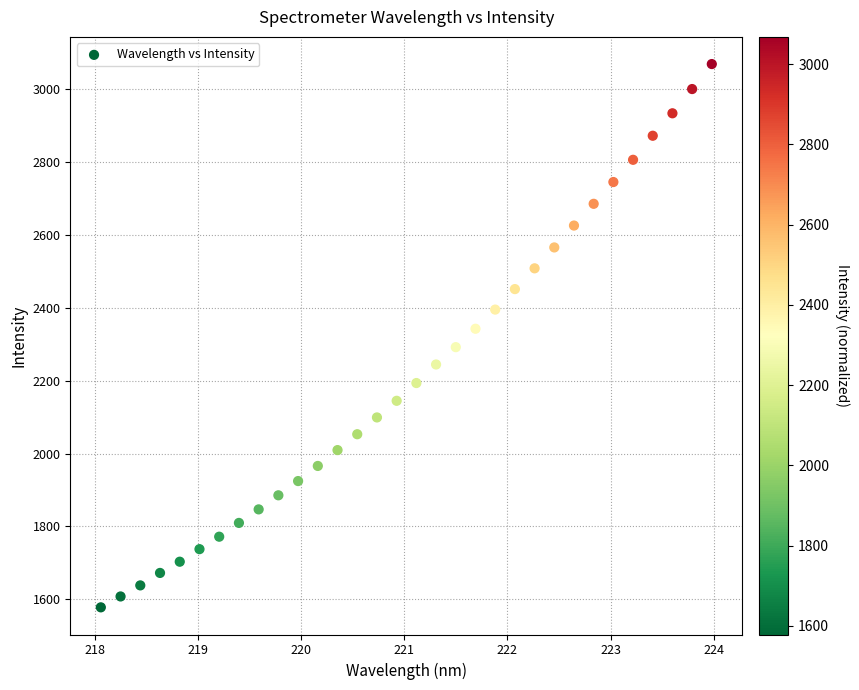

What is the range of X values (max minus min)?

5.9